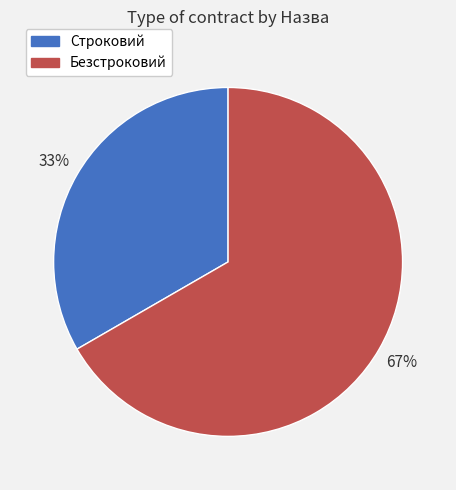

The Безстроковий slice represents 67% of the pie. True or false?

True